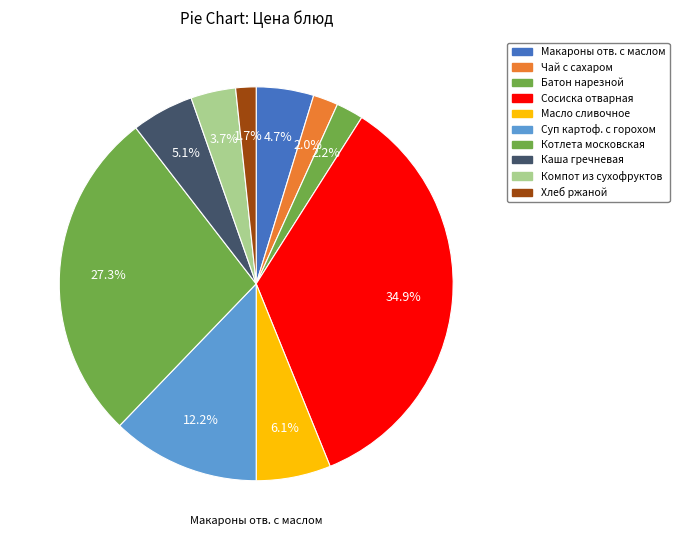

Between Каша гречневая and Батон нарезной, which is larger?

Каша гречневая